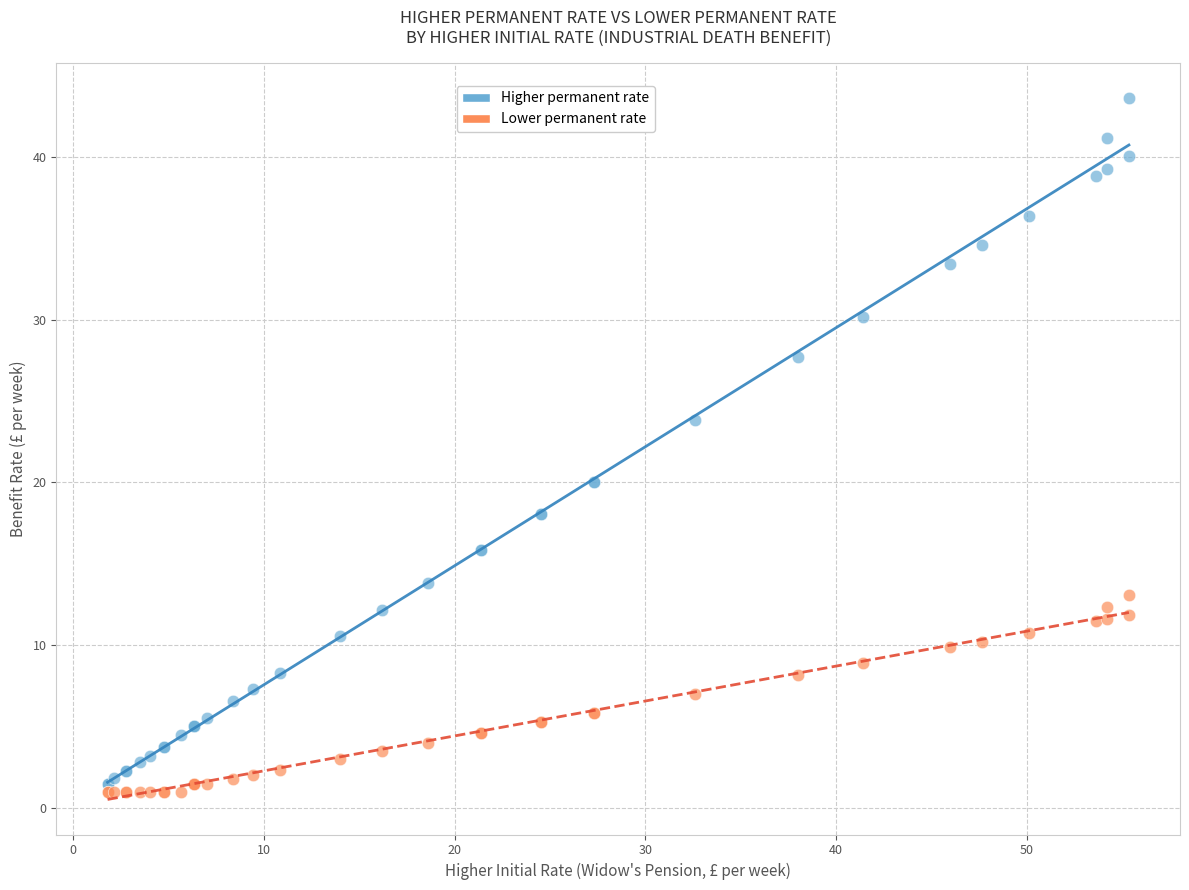

What are all the series names shown in the legend?

Higher permanent rate, Lower permanent rate